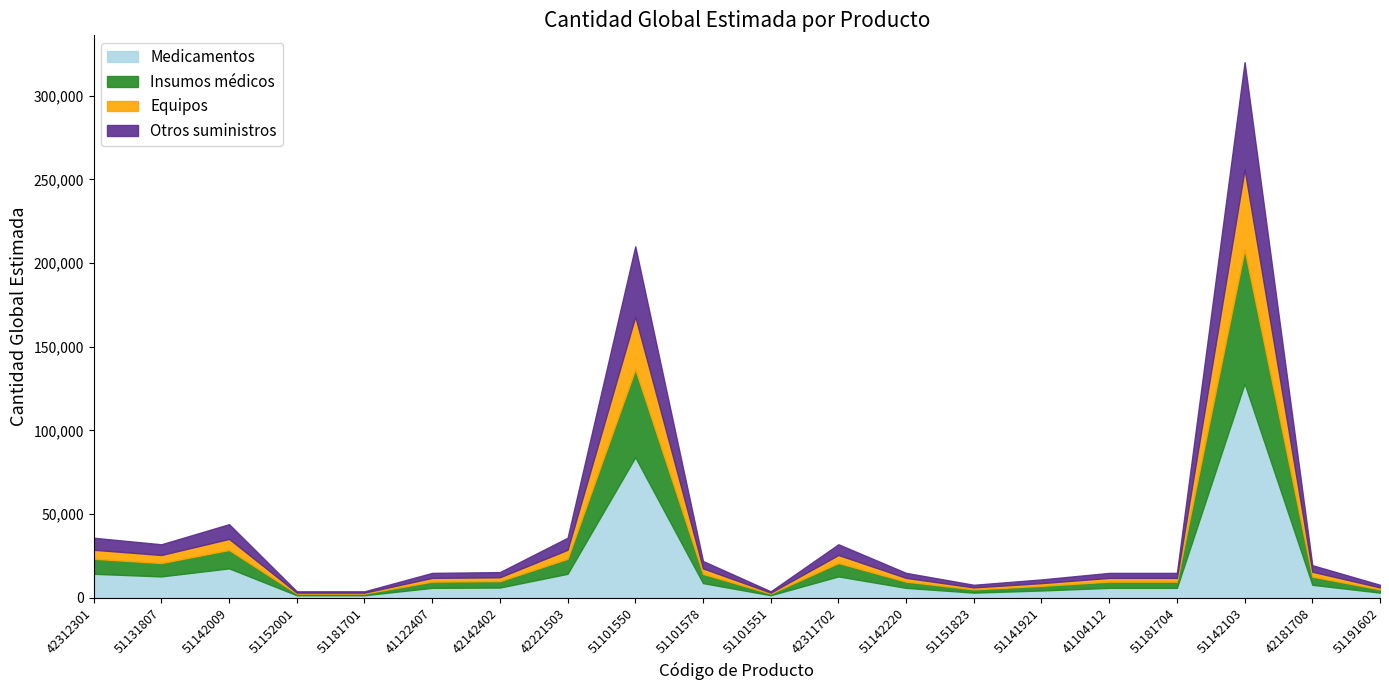

What is the sum of the values at 51101551 and 41122407?

18800